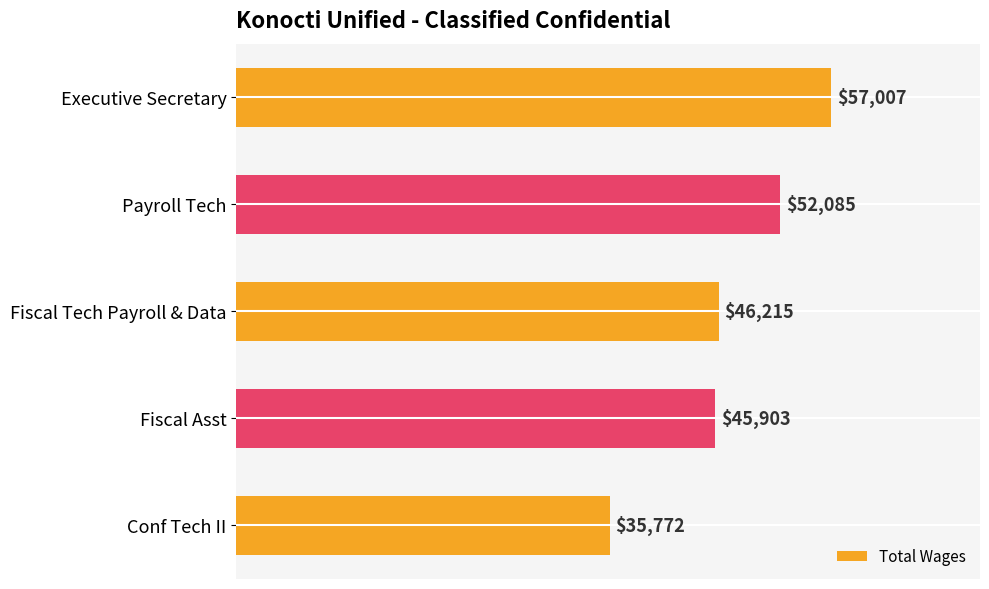

List the labels in order of value, smallest first.

Conf Tech II, Fiscal Asst, Fiscal Tech Payroll & Data, Payroll Tech, Executive Secretary